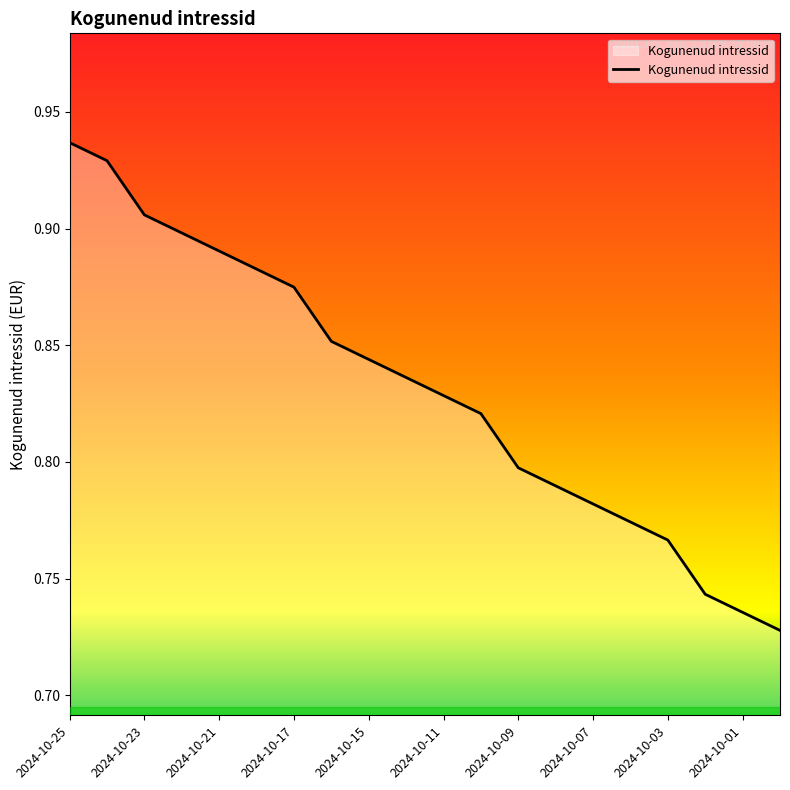

True or false: the data has more than 1 interior local peaks.

False